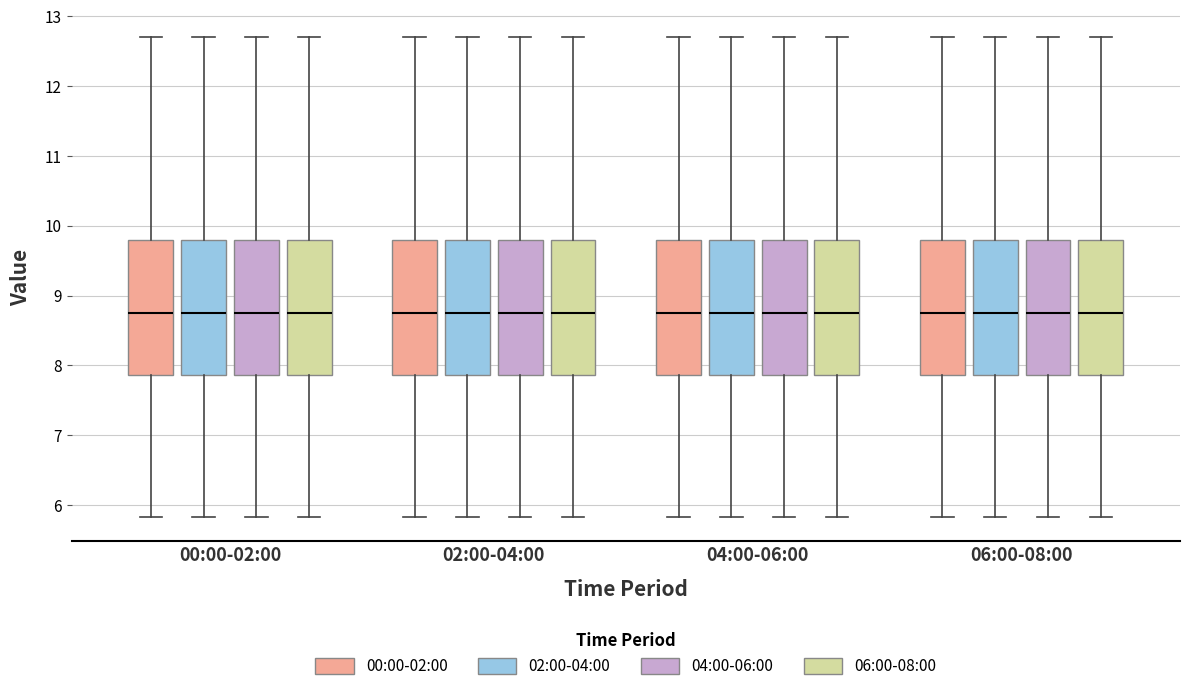

Reading left to right, read every box against the y-axis: the position of its median line, the range the box covers, and the ends of its whiskers. The values are not printed on the chart, so give them approximately, as read against the axis.

00:00-02:00 (00:00-02:00): median 8.8, box 7.9 to 9.8, whiskers 5.8 to 12.7
00:00-02:00 (02:00-04:00): median 8.8, box 7.9 to 9.8, whiskers 5.8 to 12.7
00:00-02:00 (04:00-06:00): median 8.8, box 7.9 to 9.8, whiskers 5.8 to 12.7
00:00-02:00 (06:00-08:00): median 8.8, box 7.9 to 9.8, whiskers 5.8 to 12.7
02:00-04:00 (00:00-02:00): median 8.8, box 7.9 to 9.8, whiskers 5.8 to 12.7
02:00-04:00 (02:00-04:00): median 8.8, box 7.9 to 9.8, whiskers 5.8 to 12.7
02:00-04:00 (04:00-06:00): median 8.8, box 7.9 to 9.8, whiskers 5.8 to 12.7
02:00-04:00 (06:00-08:00): median 8.8, box 7.9 to 9.8, whiskers 5.8 to 12.7
04:00-06:00 (00:00-02:00): median 8.8, box 7.9 to 9.8, whiskers 5.8 to 12.7
04:00-06:00 (02:00-04:00): median 8.8, box 7.9 to 9.8, whiskers 5.8 to 12.7
04:00-06:00 (04:00-06:00): median 8.8, box 7.9 to 9.8, whiskers 5.8 to 12.7
04:00-06:00 (06:00-08:00): median 8.8, box 7.9 to 9.8, whiskers 5.8 to 12.7
06:00-08:00 (00:00-02:00): median 8.8, box 7.9 to 9.8, whiskers 5.8 to 12.7
06:00-08:00 (02:00-04:00): median 8.8, box 7.9 to 9.8, whiskers 5.8 to 12.7
06:00-08:00 (04:00-06:00): median 8.8, box 7.9 to 9.8, whiskers 5.8 to 12.7
06:00-08:00 (06:00-08:00): median 8.8, box 7.9 to 9.8, whiskers 5.8 to 12.7